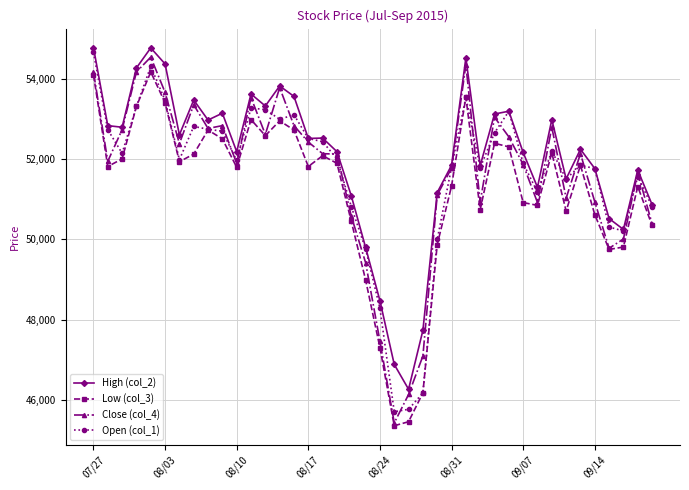

True or false: High (col_2) and Low (col_3) cross at least once.

False